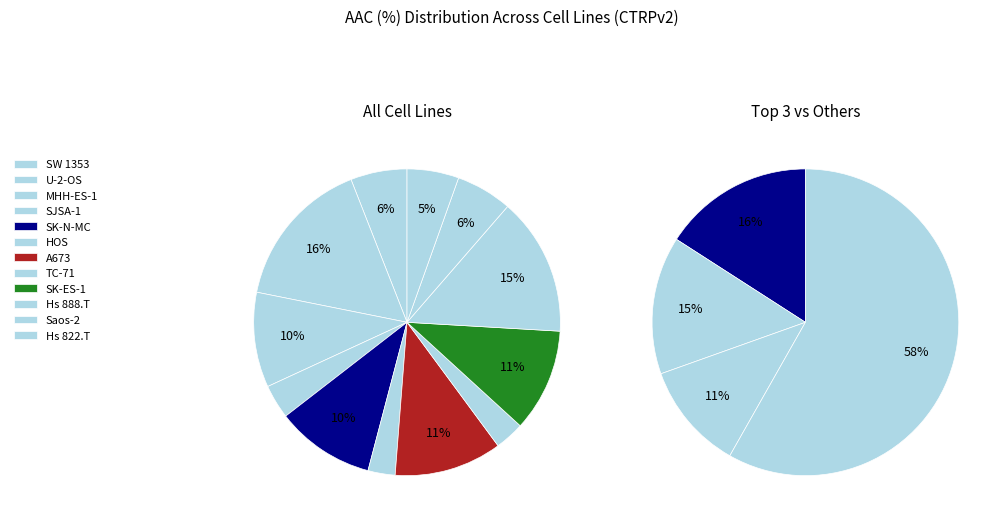

The SJSA-1 slice represents 4% of the pie. True or false?

True